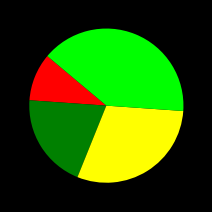

Does any single category account for the majority?

No